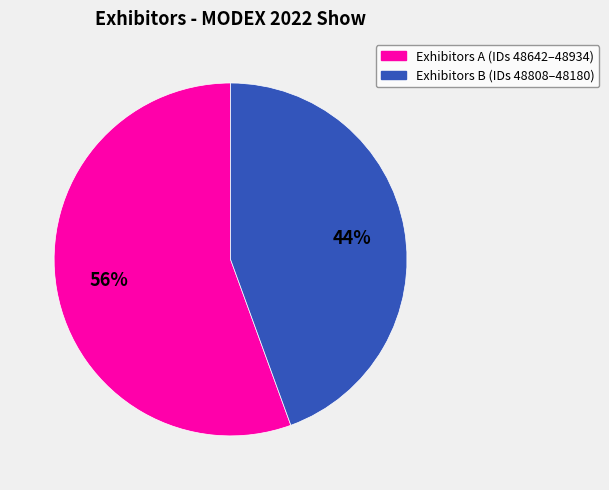

Is there any slice that represents more than half of the pie?

Yes